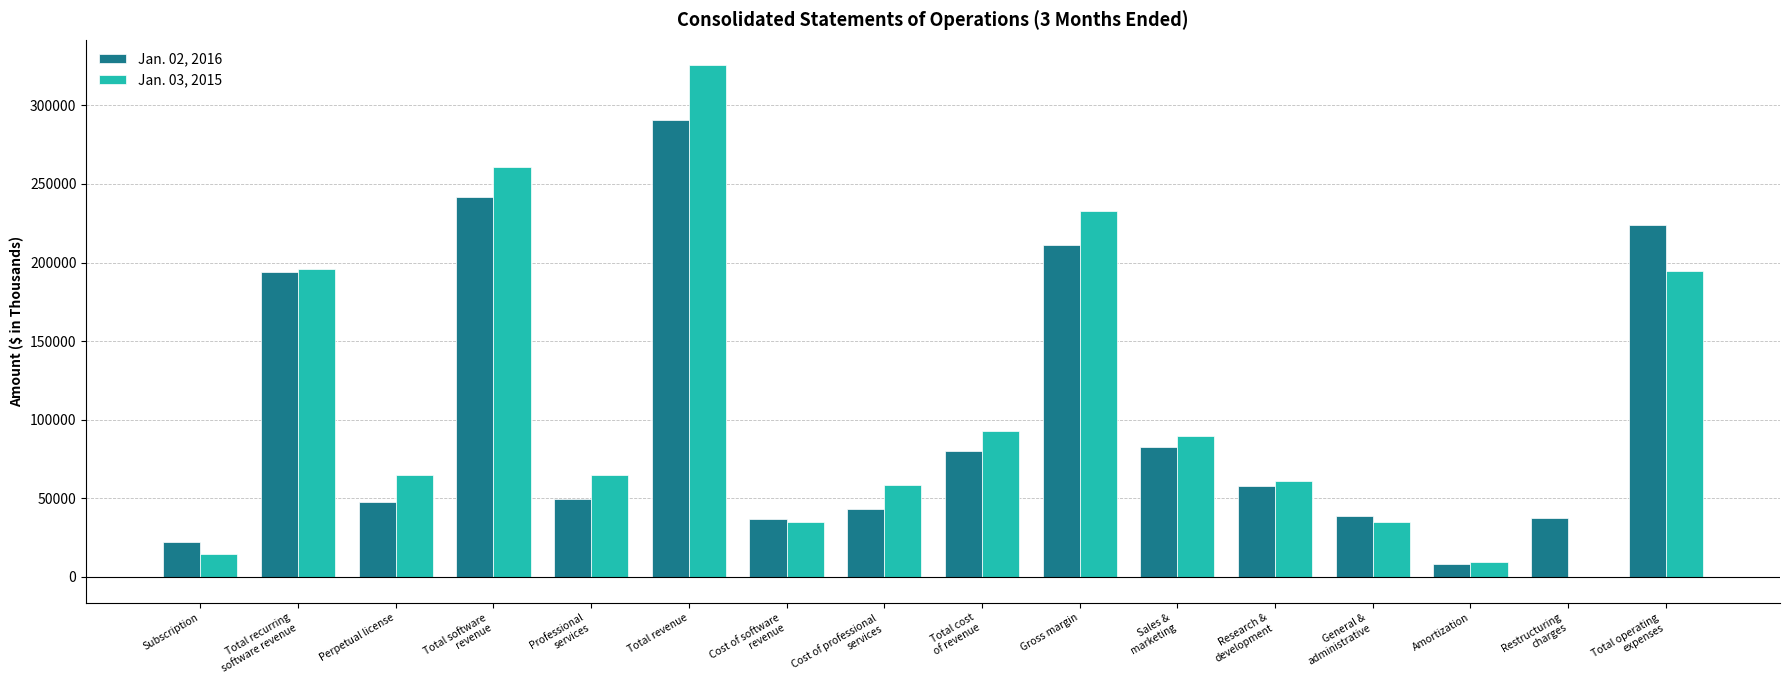

How many groups of bars are there?

16